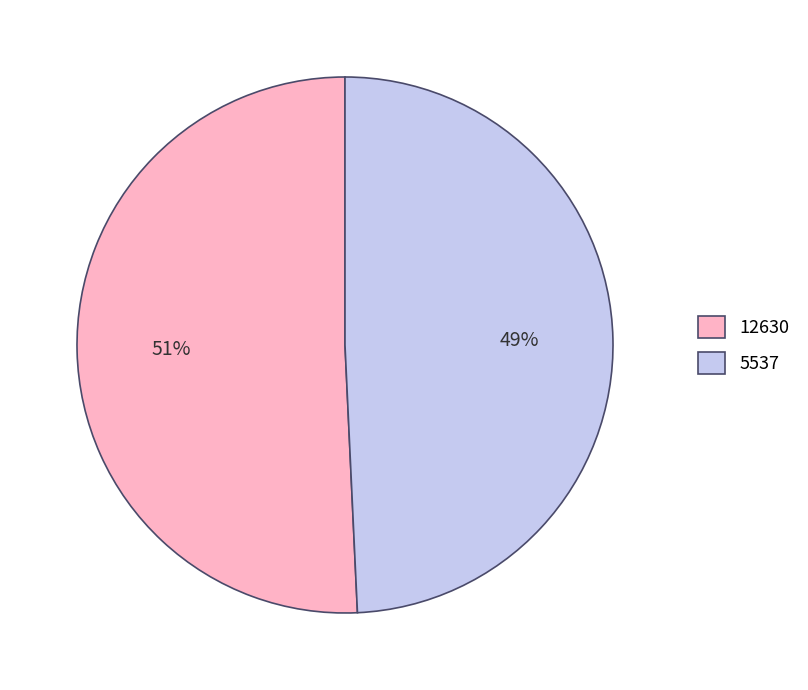

To the nearest percent, what portion does 5537 represent?

49%